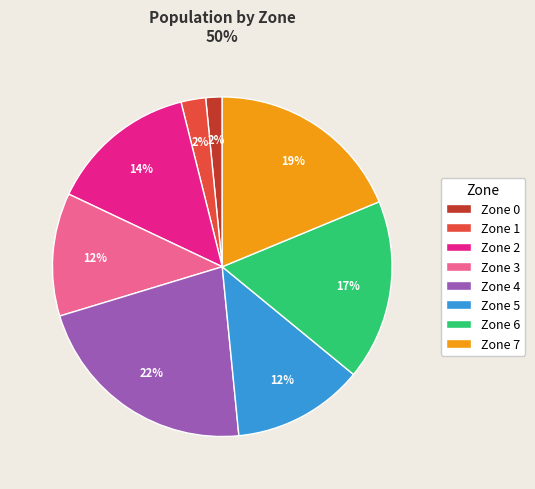

To the nearest percent, what portion does Zone 7 represent?

19%